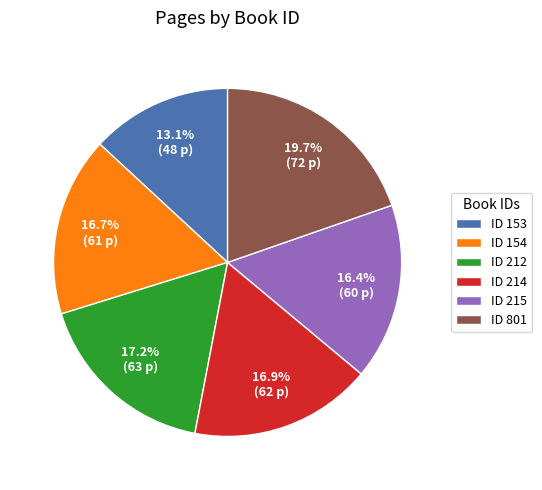

What is the smallest slice in the pie chart?

ID 153